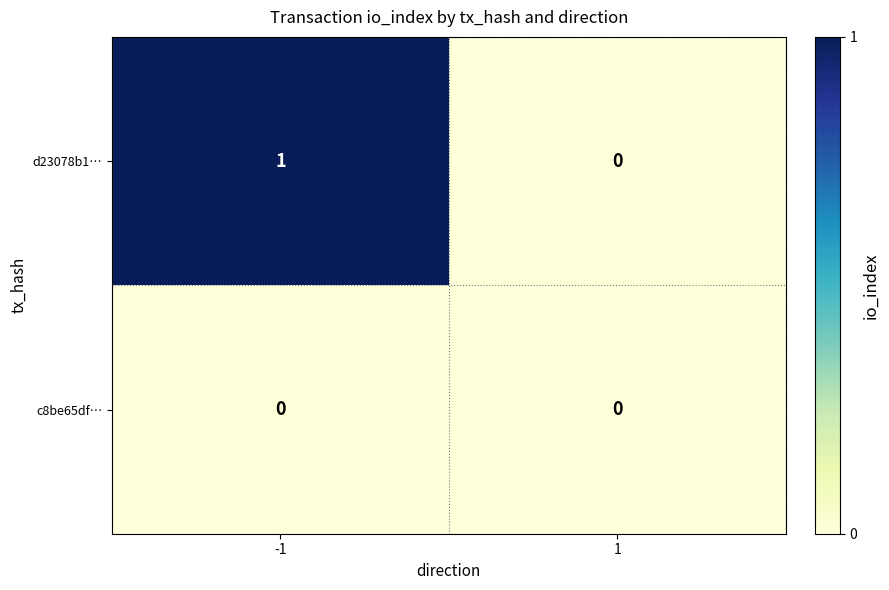

Rank the series by their maximum value, from highest to lowest.

d23078b1…, c8be65df…